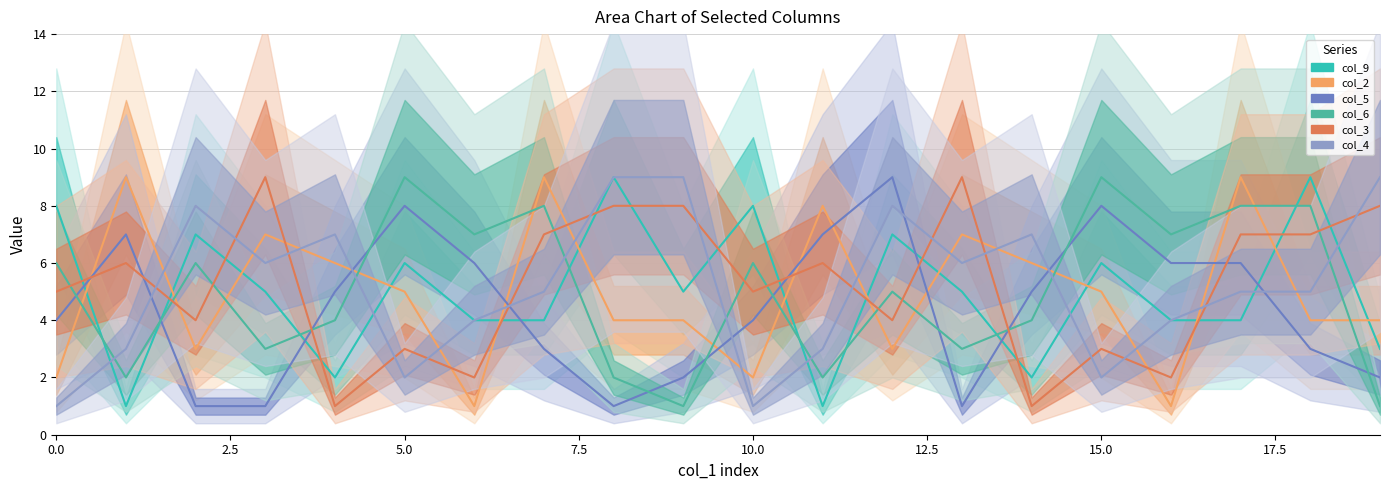

What is the approximate value of col_6 at 9?

1